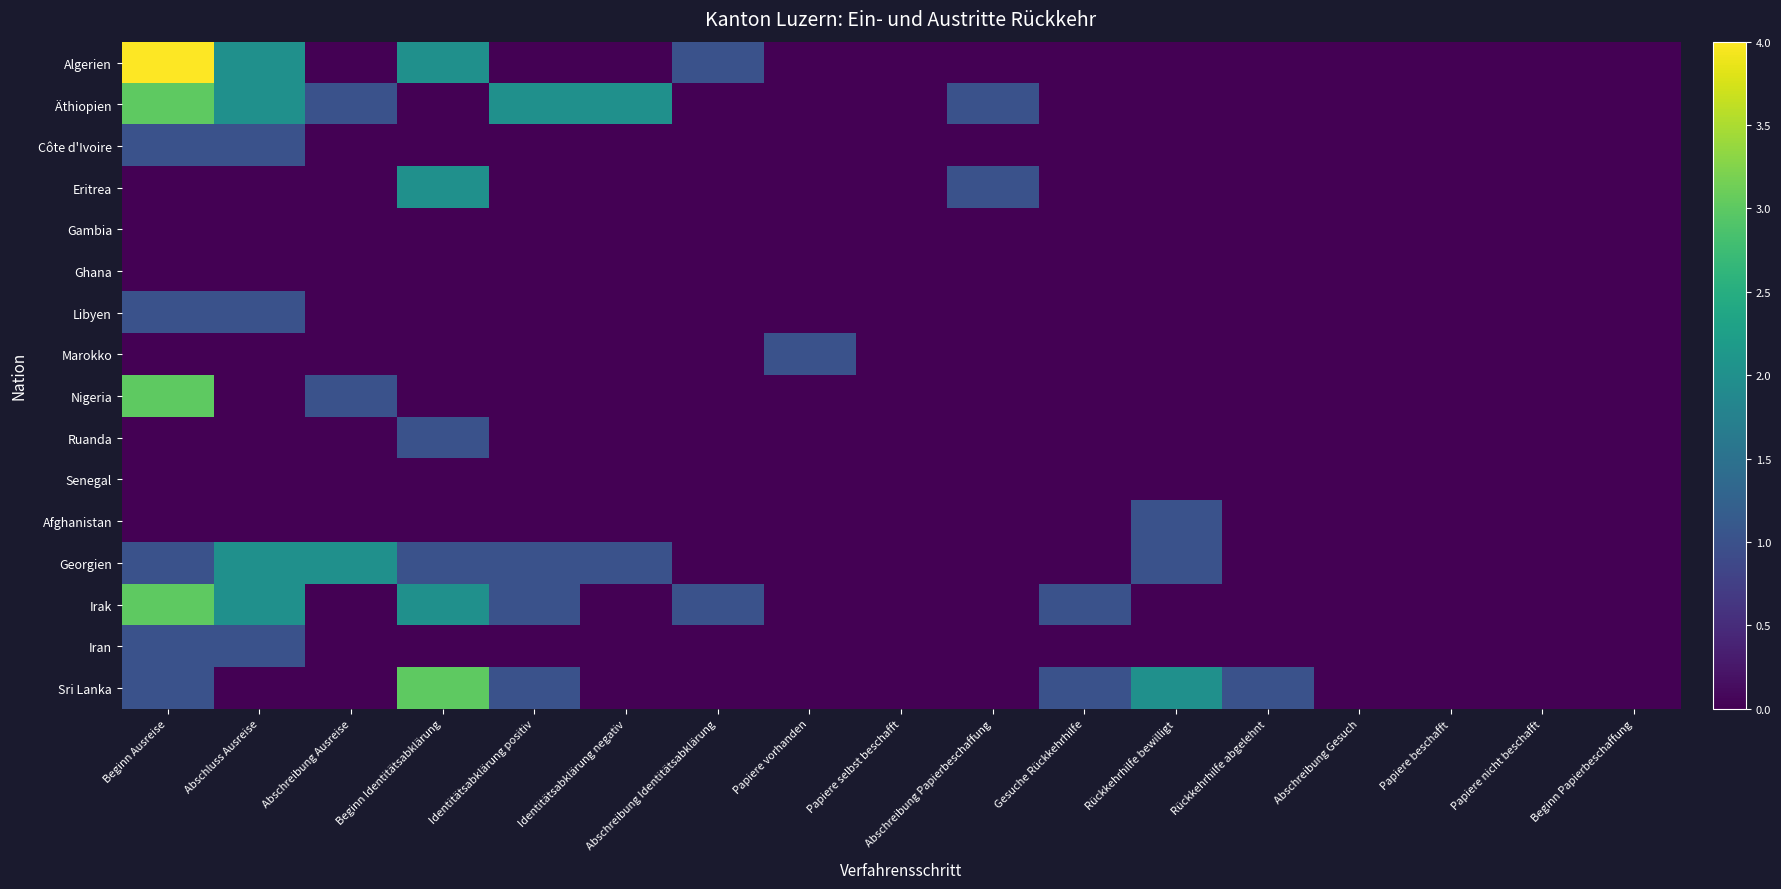

List the series in order of their peak value, highest first.

Algerien, Äthiopien, Nigeria, Irak, Sri Lanka, Eritrea, Georgien, Côte d'Ivoire, Libyen, Marokko, Ruanda, Afghanistan, Iran, Gambia, Ghana, Senegal